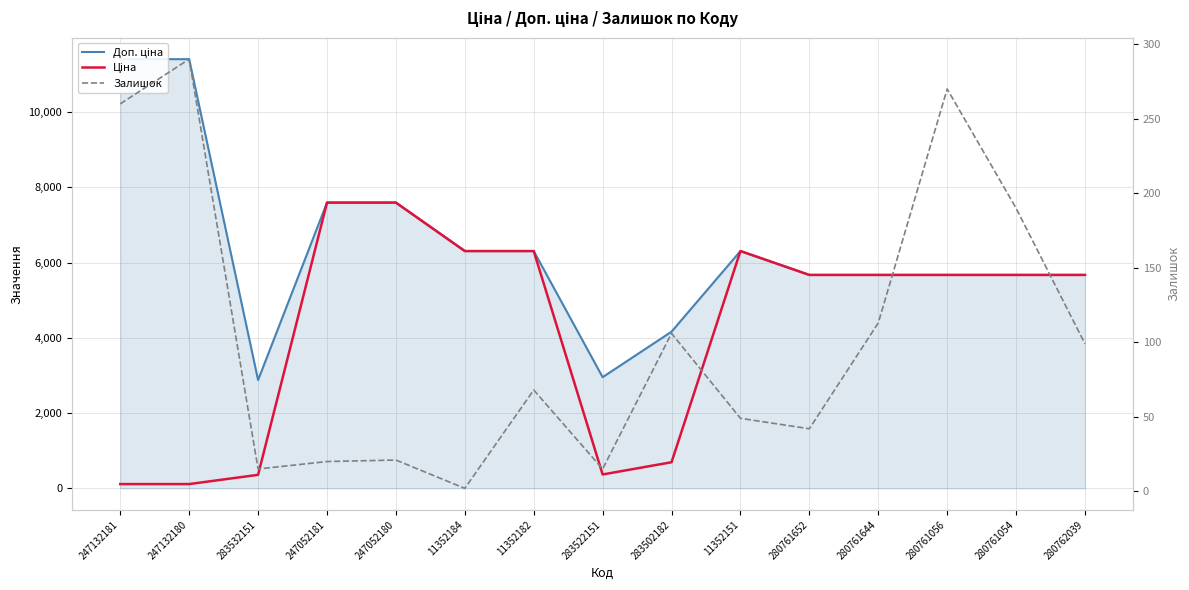

Which category has the lowest value in the Залишок series?

11352184